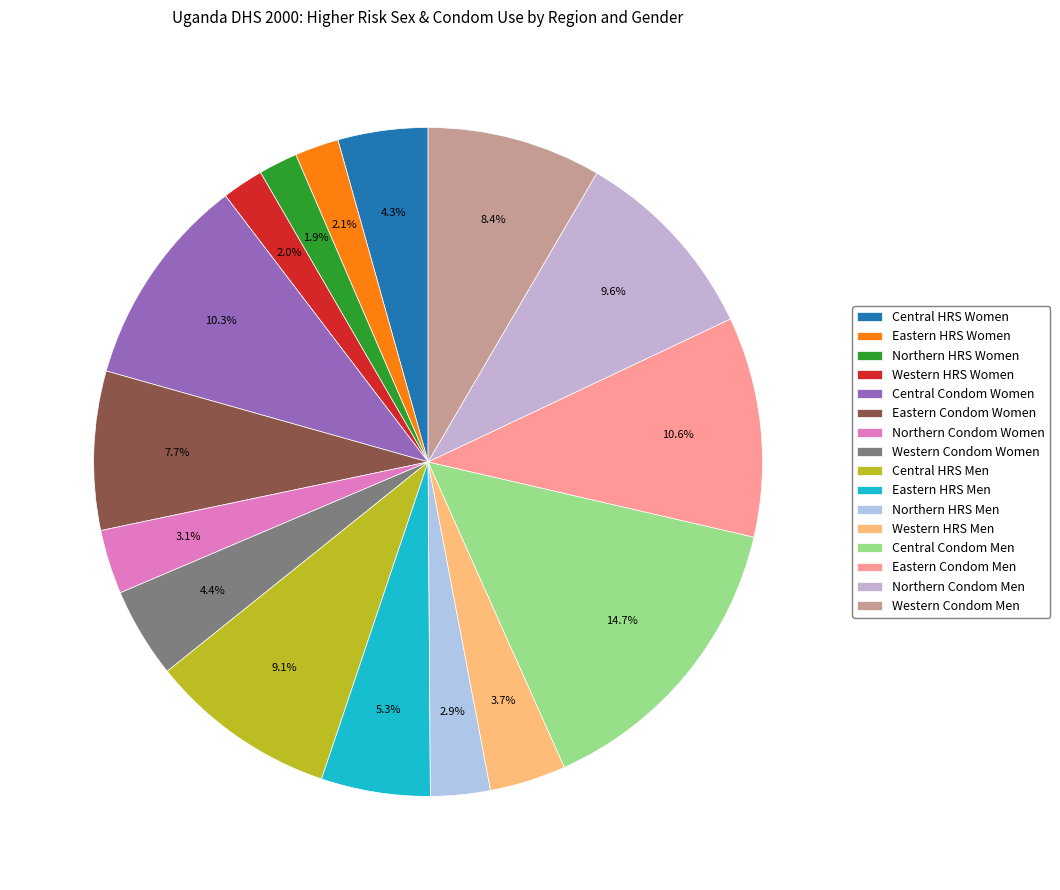

Count the number of slices in the pie.

16